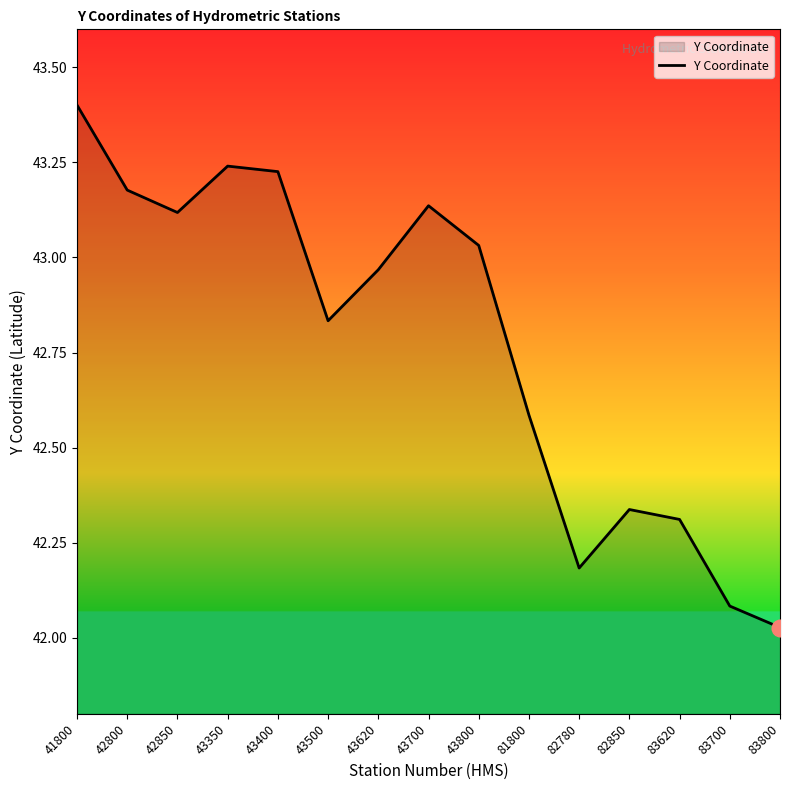

True or false: the data shows 13.8 at 81800.

False